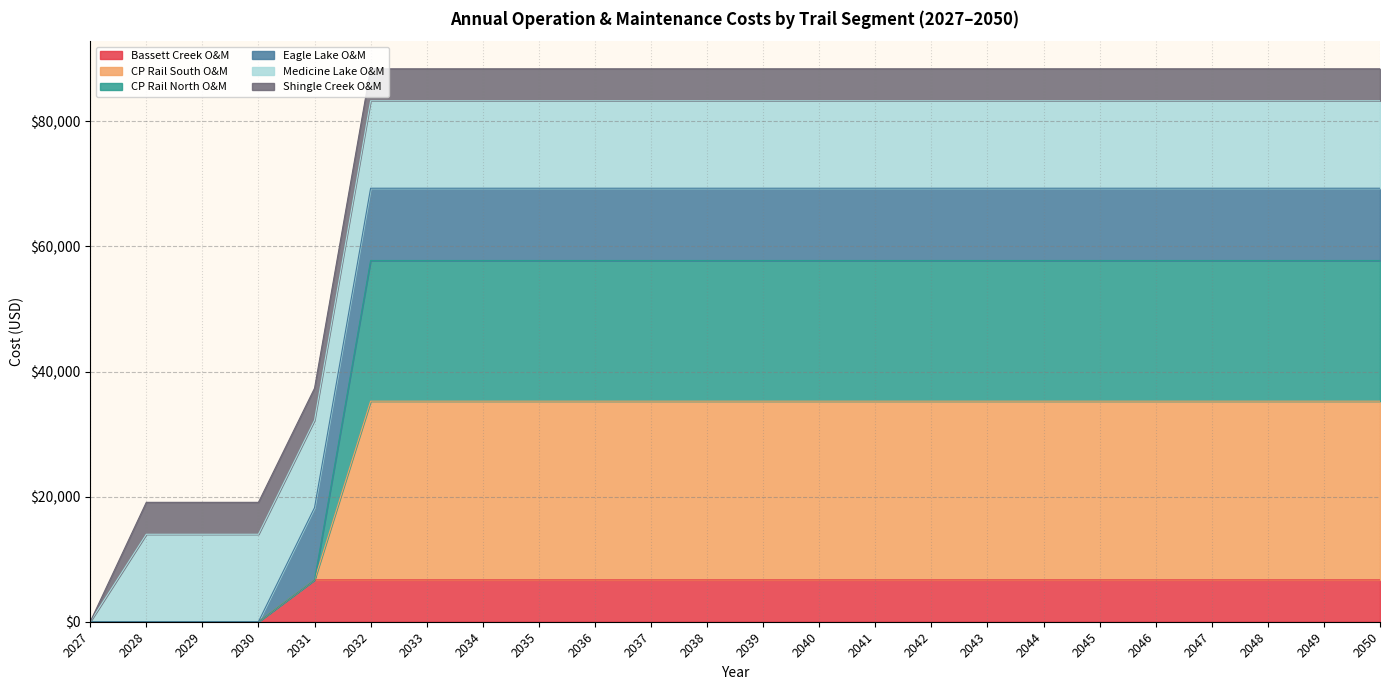

What is the maximum value for Bassett Creek O&M?

6688.0